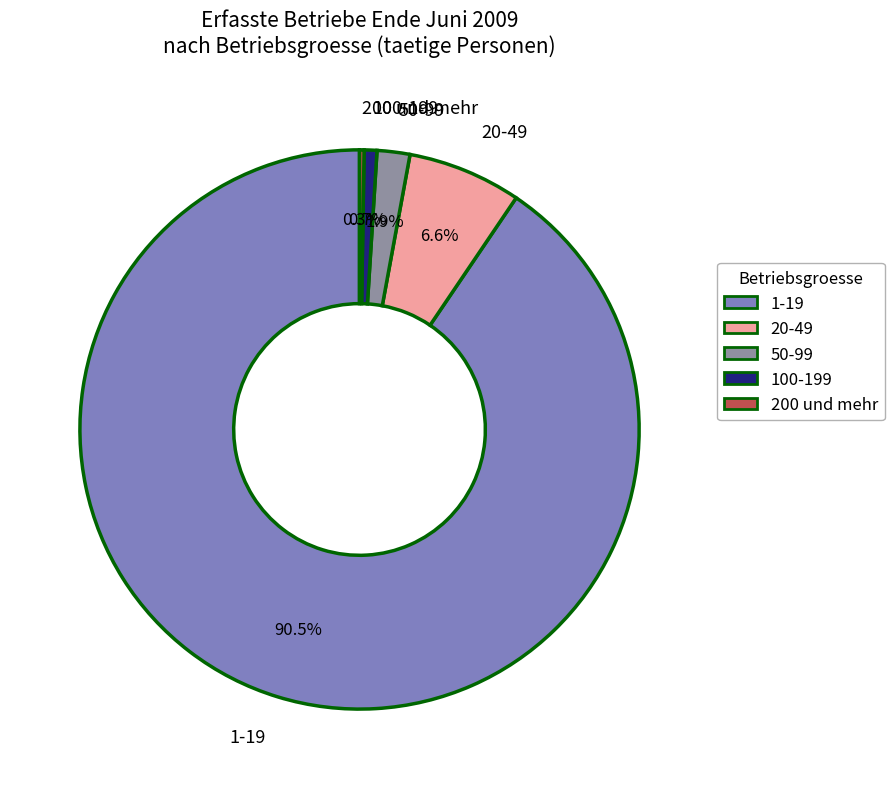

Does 100-199 account for over 50% of the chart?

No